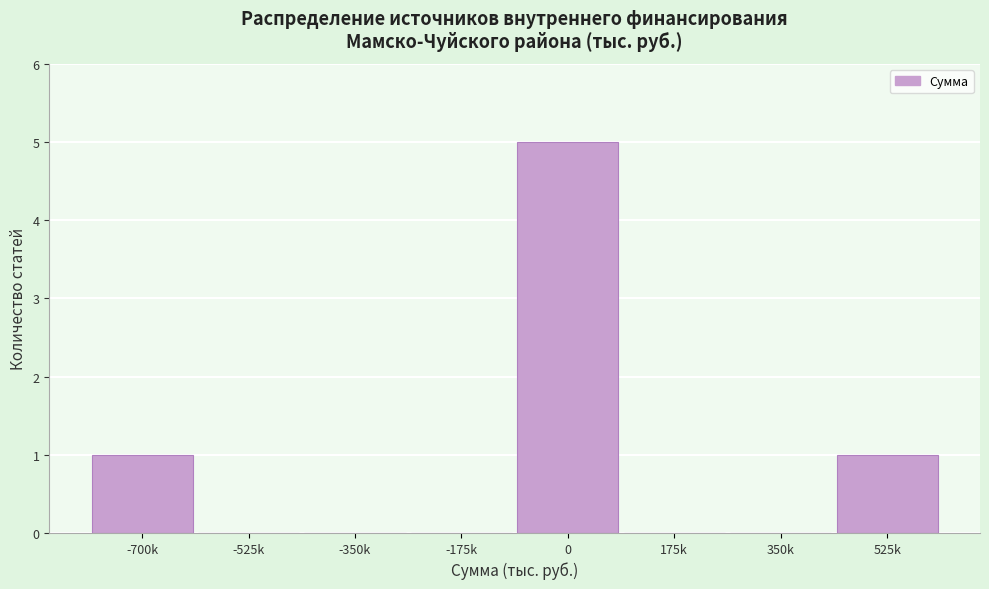

Reading left to right, list all the values displayed in this chart.

-700k=1	-525k=0	-350k=0	-175k=0	0=5	175k=0	350k=0	525k=1